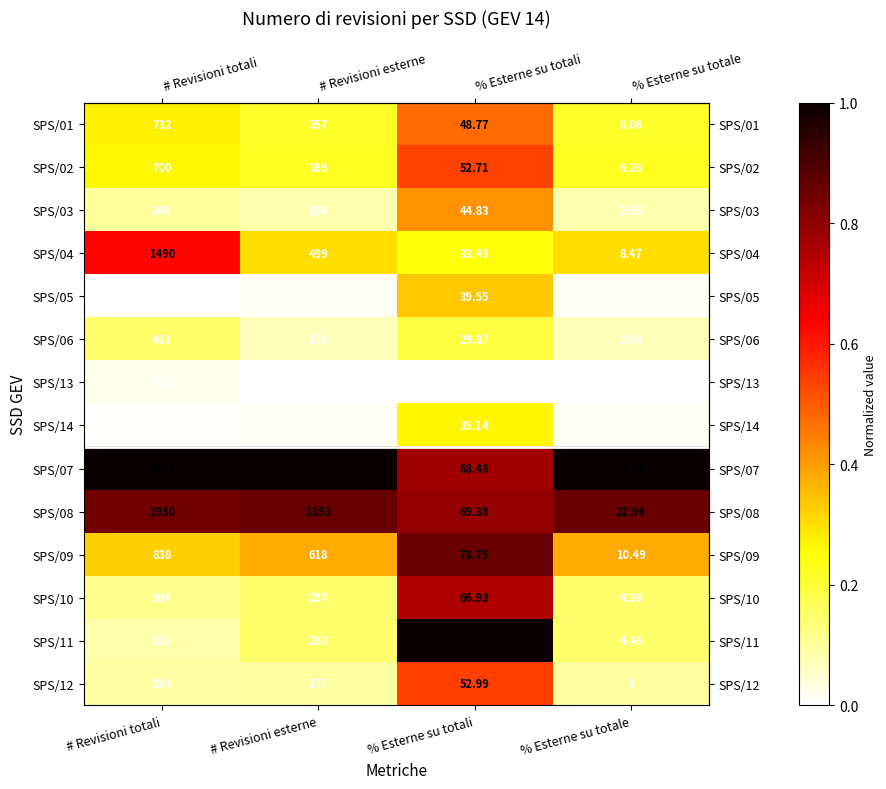

List the labels in order of SPS/06 value, largest first.

# Revisioni totali, # Revisioni esterne, % Esterne su totali, % Esterne su totale